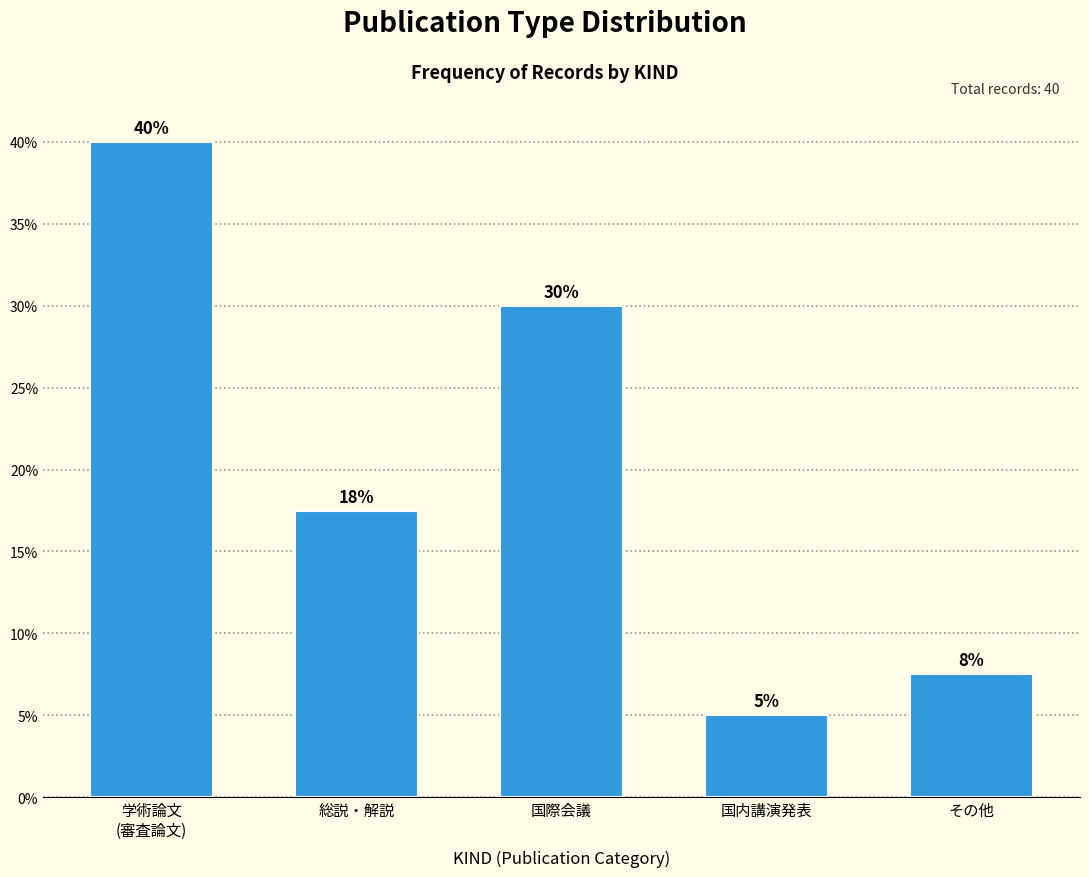

What is the value of the 1st bar from the left?

40.0